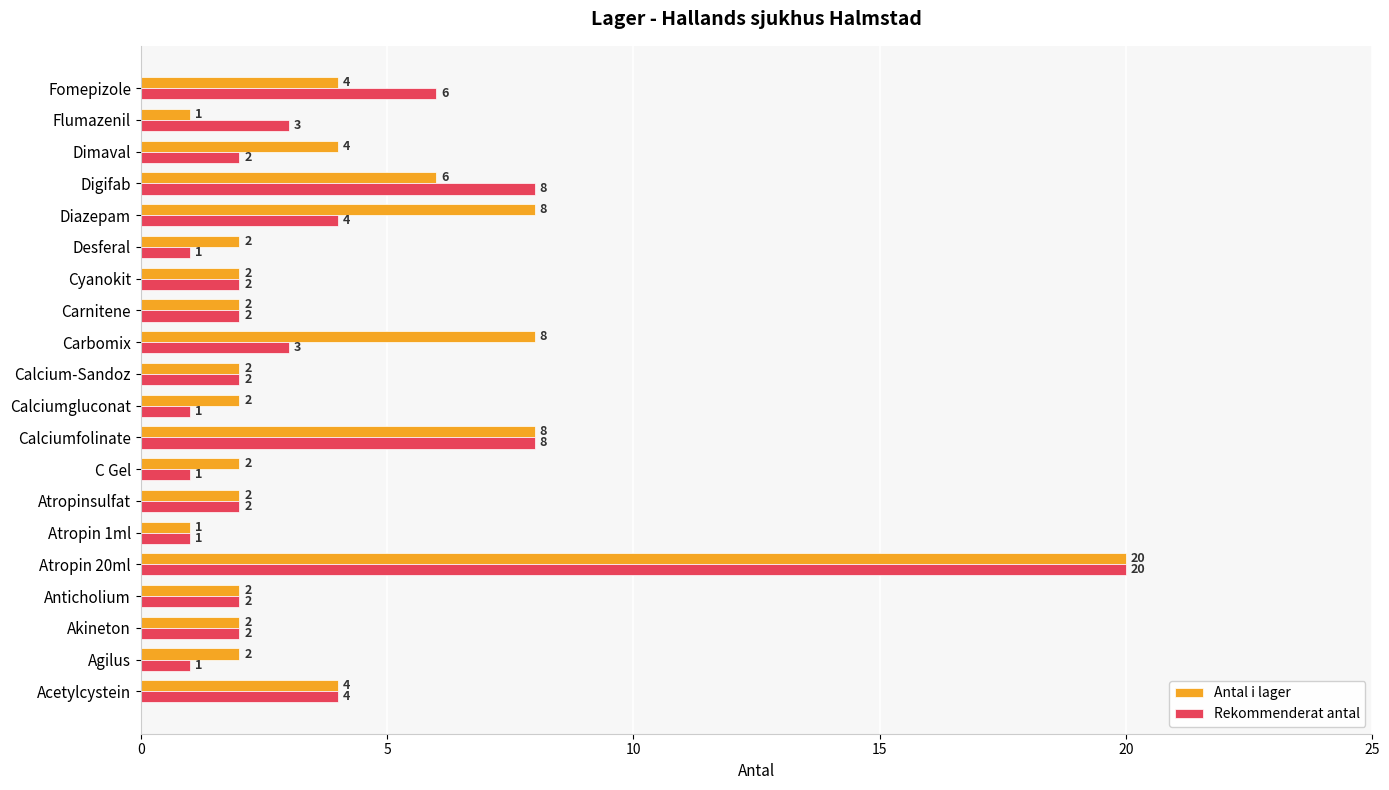

What is the average value of the Rekommenderat antal series?

4